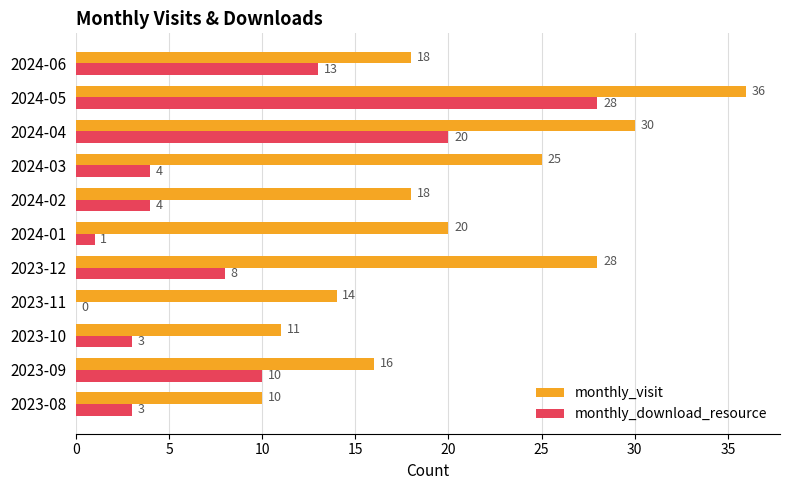

Which series changed the most between 2023-09 and 2023-10?

monthly_download_resource